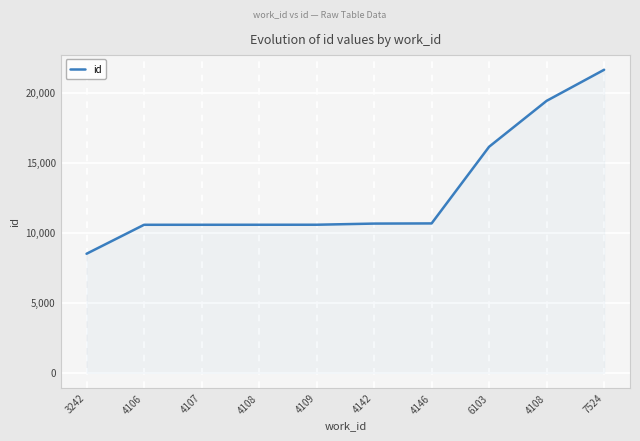

Is this an area chart (filled region under the line)?

Yes